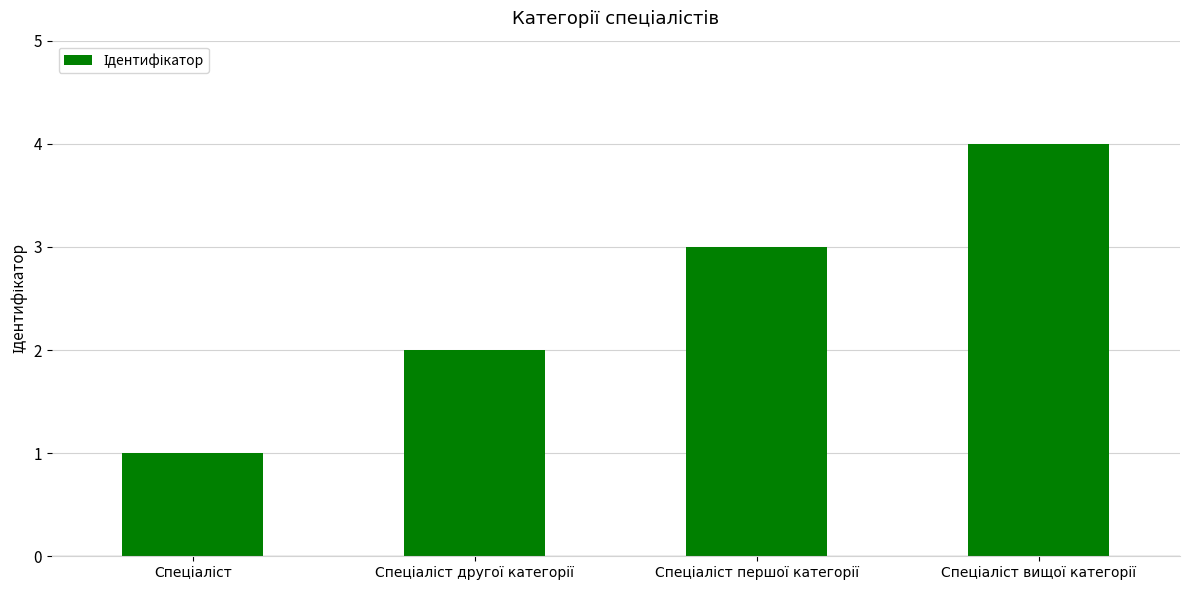

What is the maximum value shown in the chart?

4